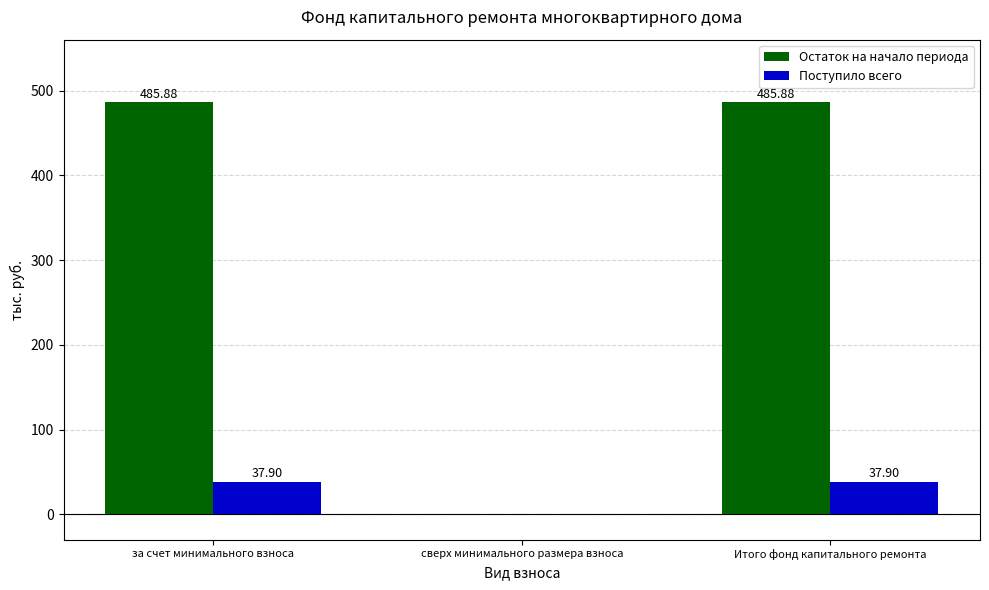

What is the average value of the Остаток на начало периода series?

323.9